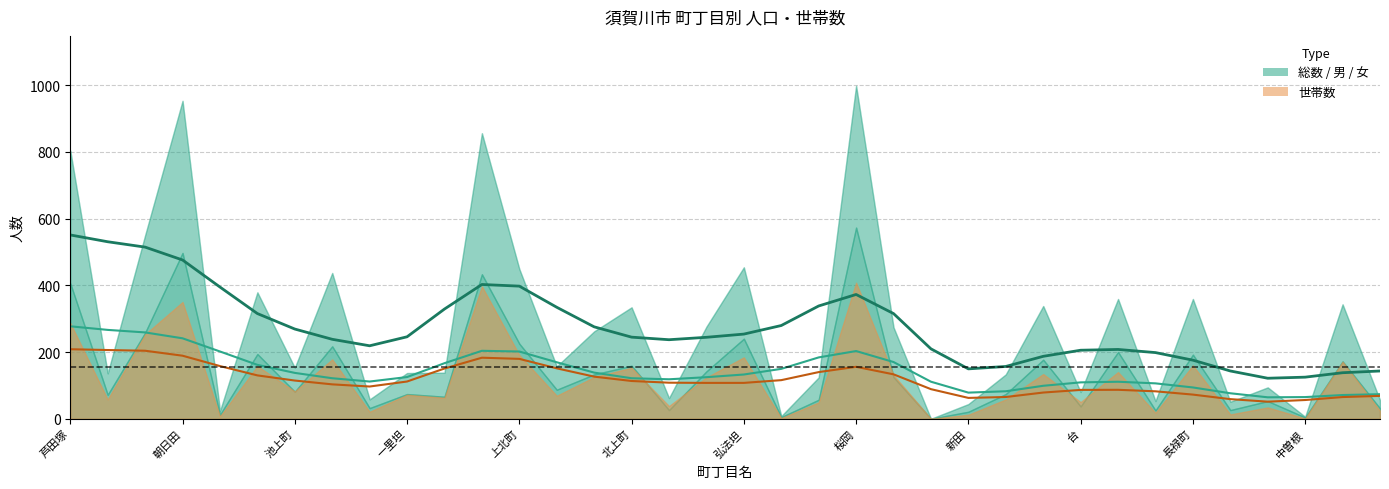

How many interior local valleys does the 男 series have?

12